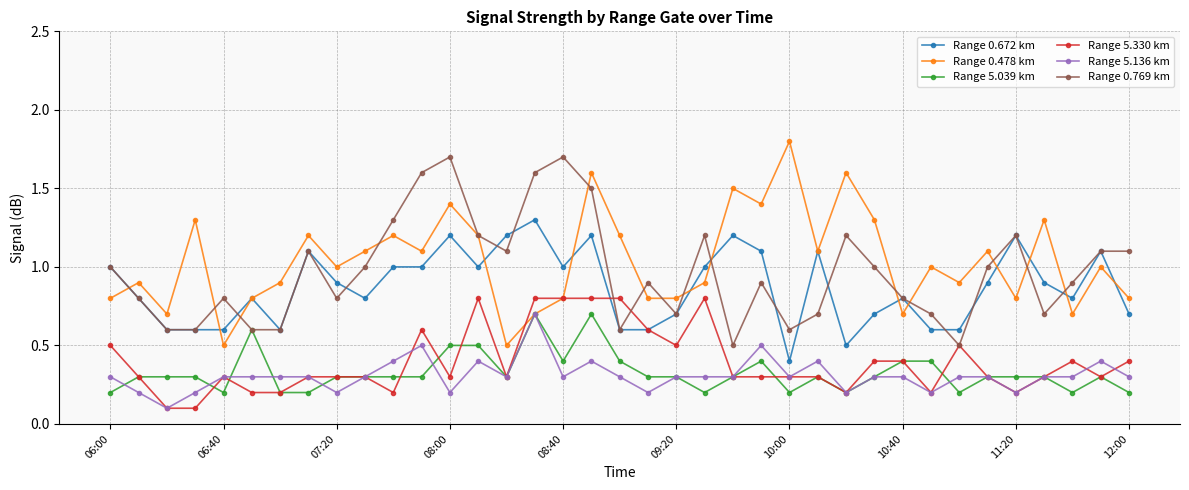

True or false: Range 5.330 km has more than 2 interior local peaks.

True